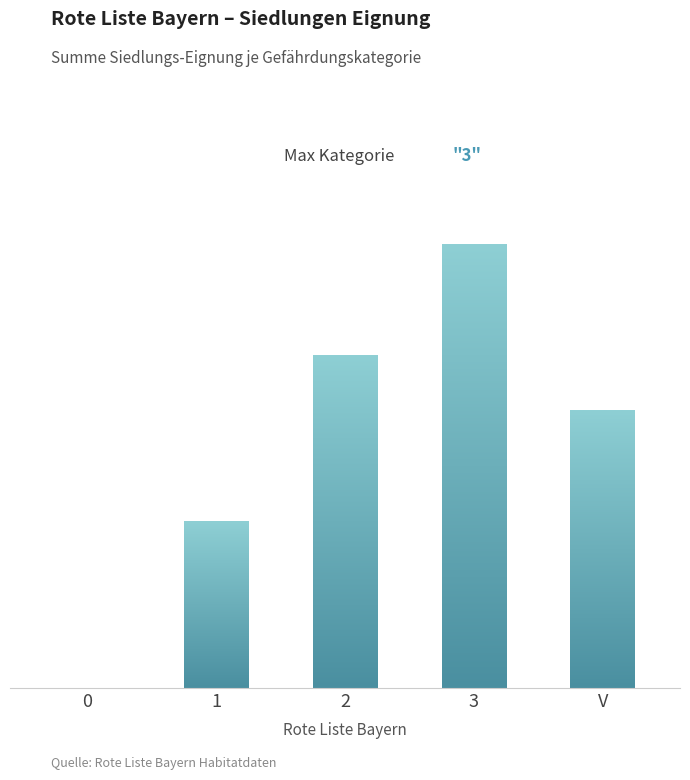

What is the average value?

2